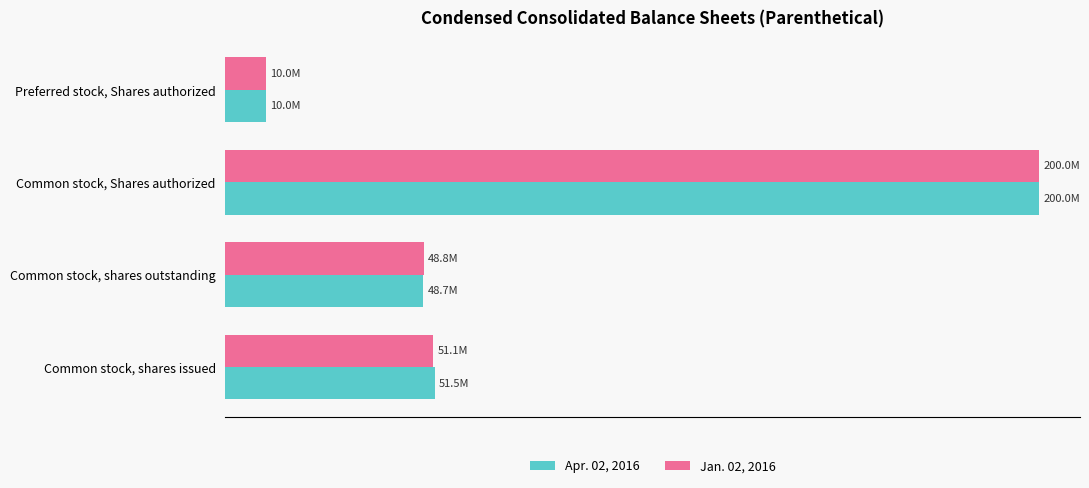

What are all the series names shown in the legend?

Apr. 02, 2016, Jan. 02, 2016